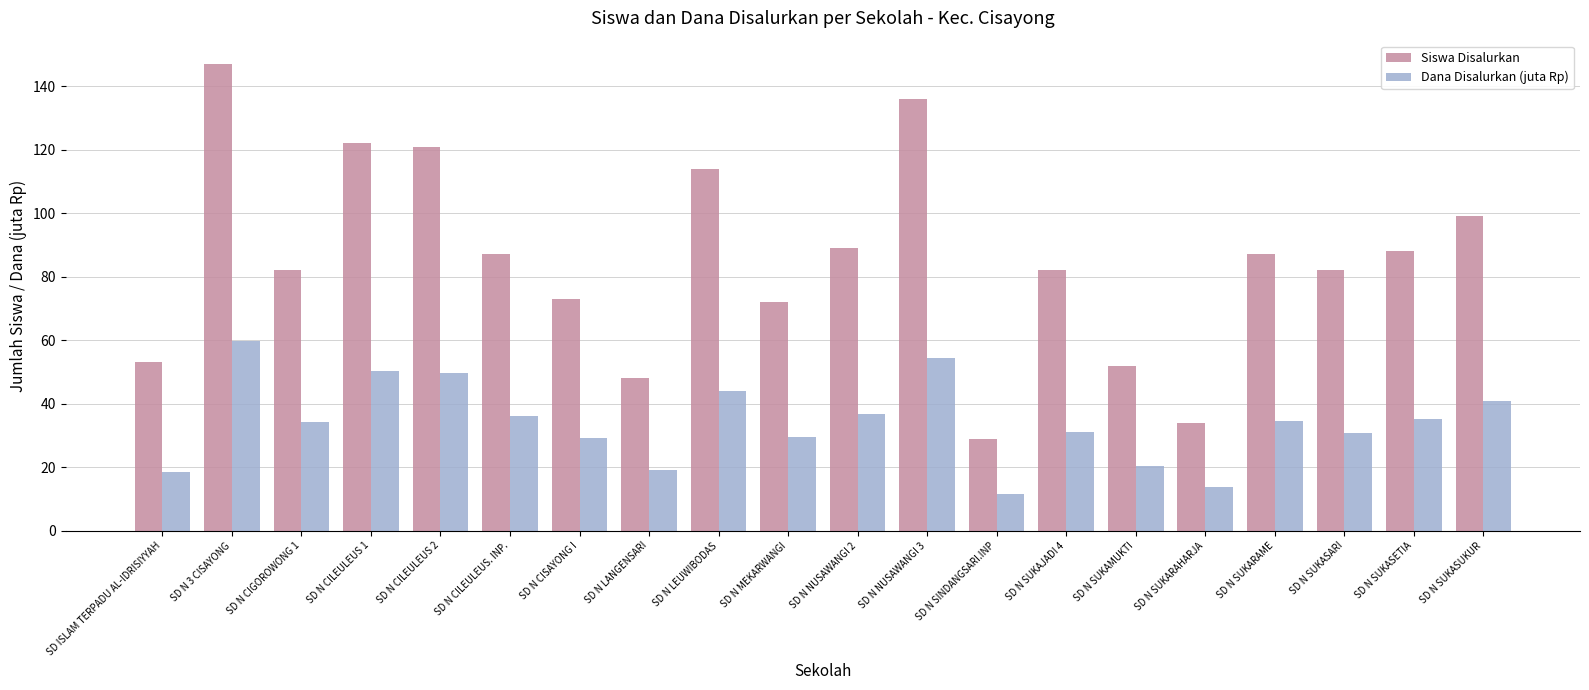

Which series has the widest spread of values?

Siswa Disalurkan